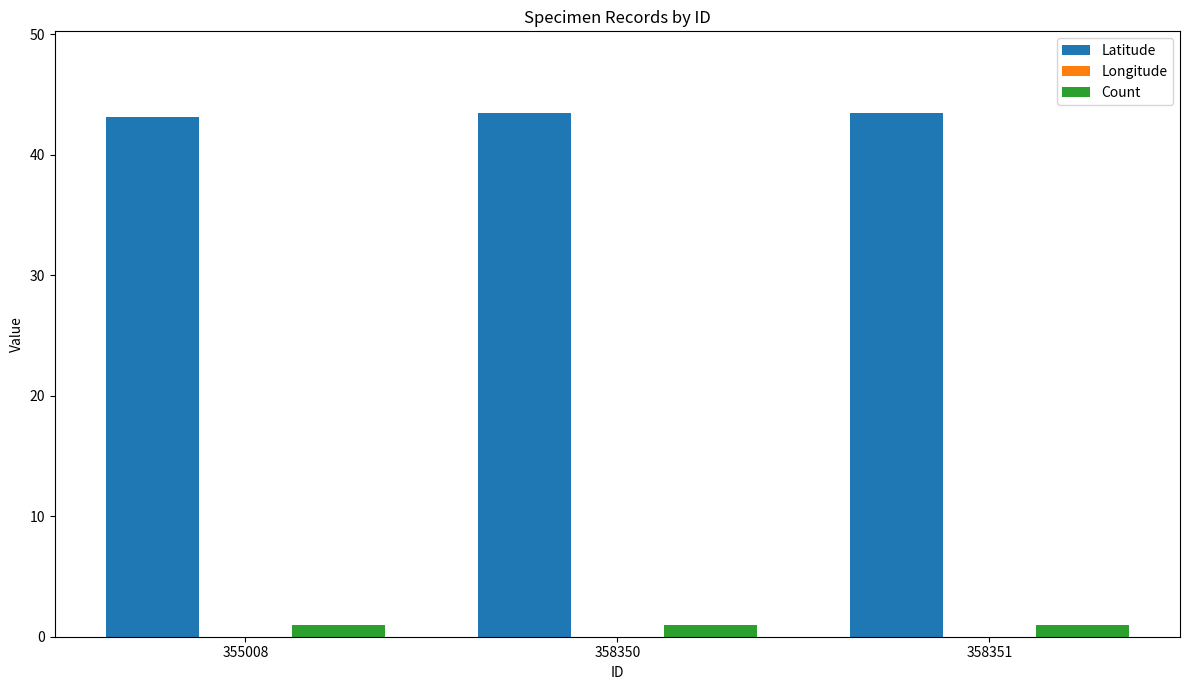

What are all the series names shown in the legend?

Latitude, Longitude, Count